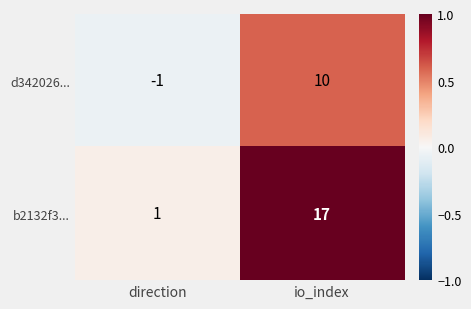

What is the maximum value shown in the chart?

17